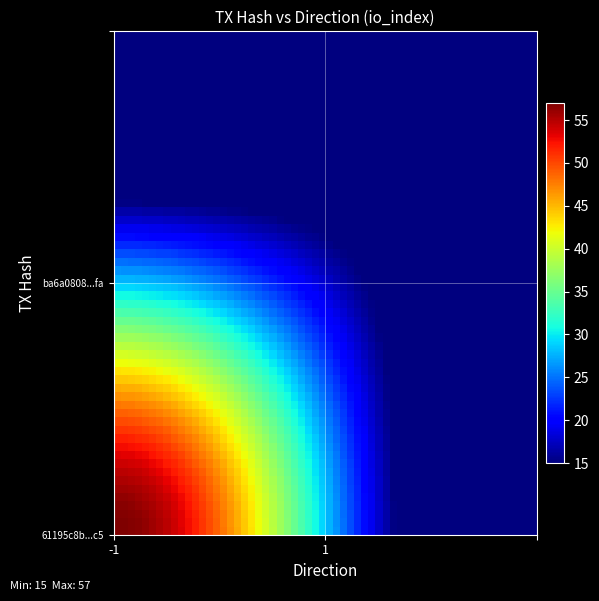

Count the number of categories in the chart.

2